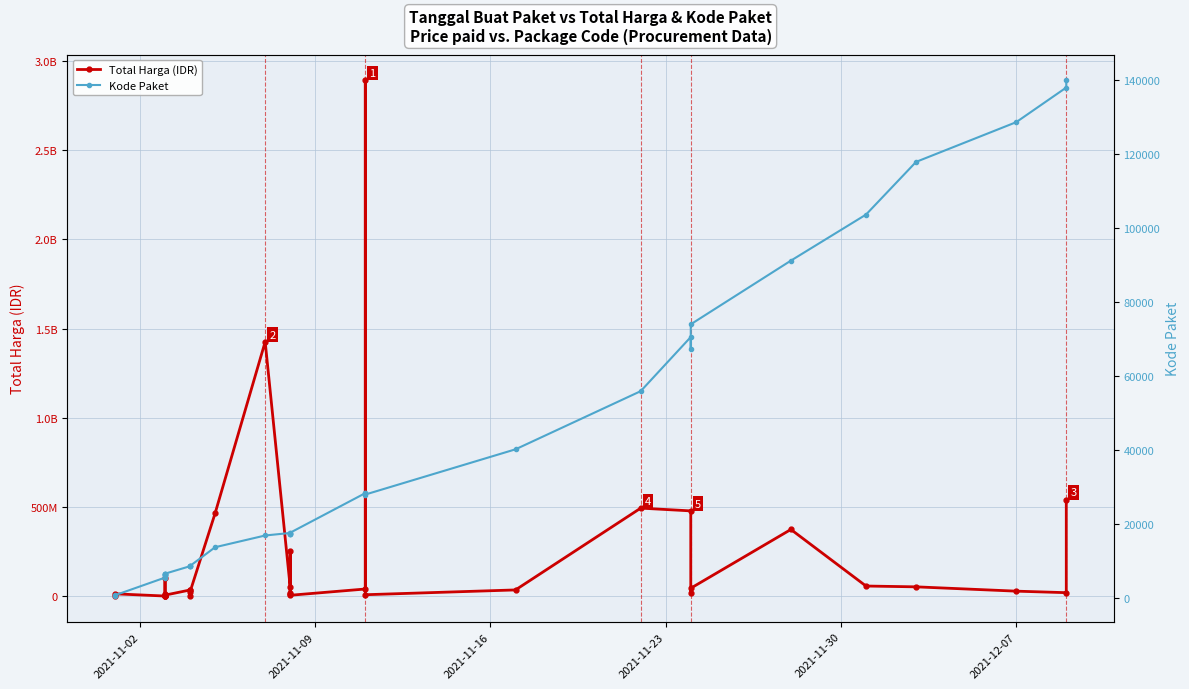

How many data points in Total Harga (IDR) are less than 27412000?

17